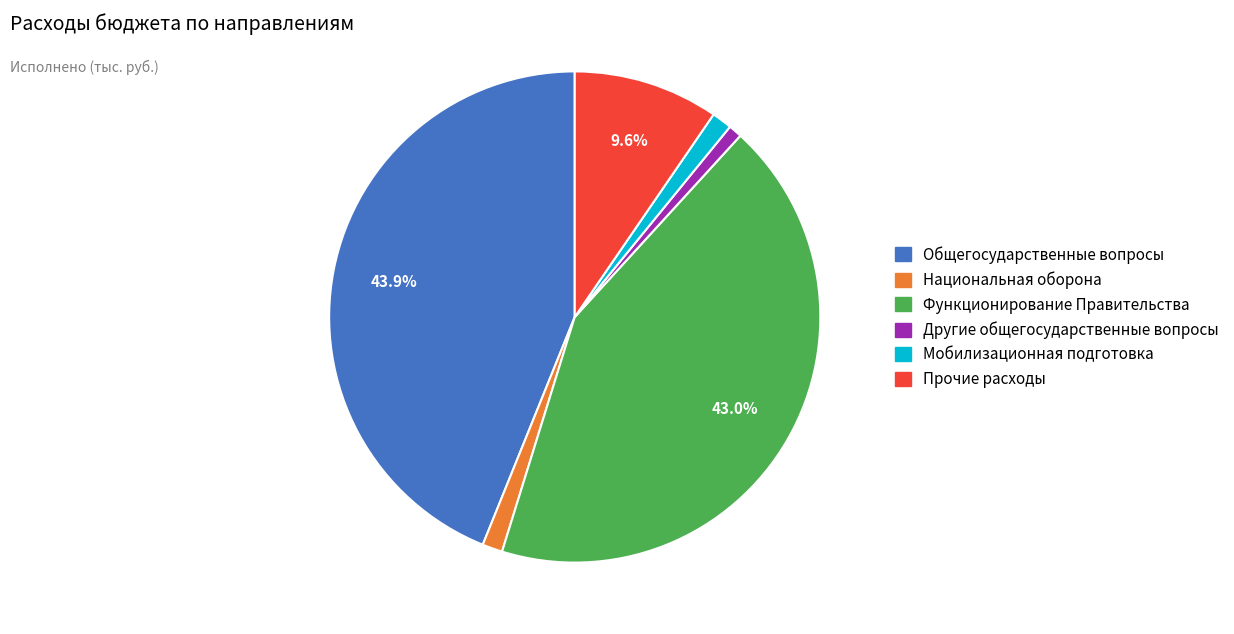

Which has a higher value, Мобилизационная подготовка or Прочие расходы?

Прочие расходы